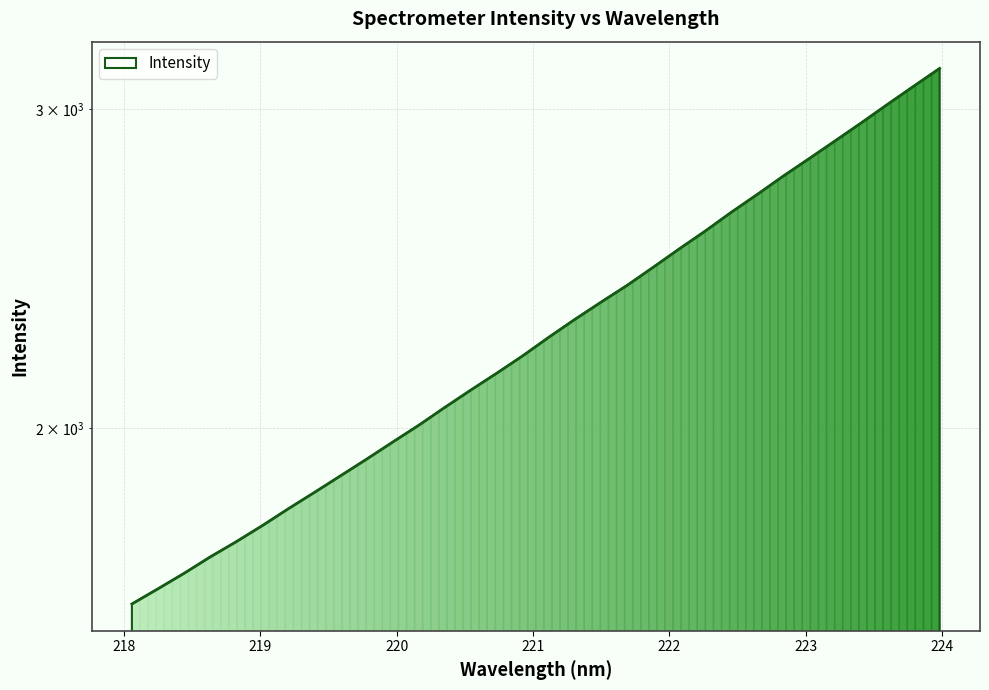

What is the sum of all values?

72810.6